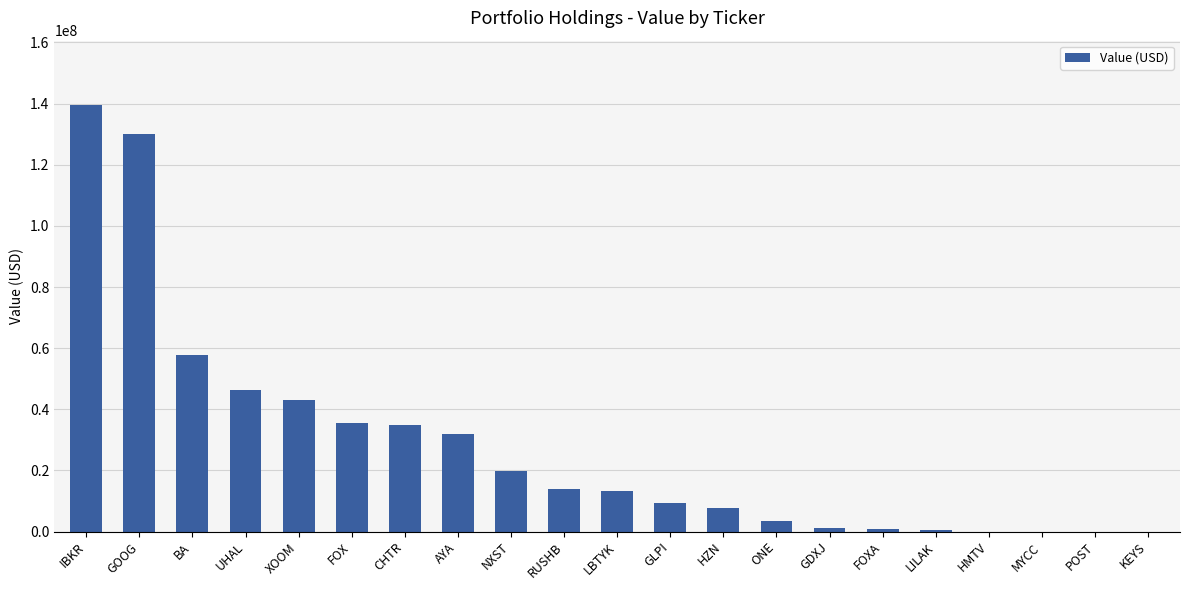

What is the change in value from GLPI to HMTV?

-9393000